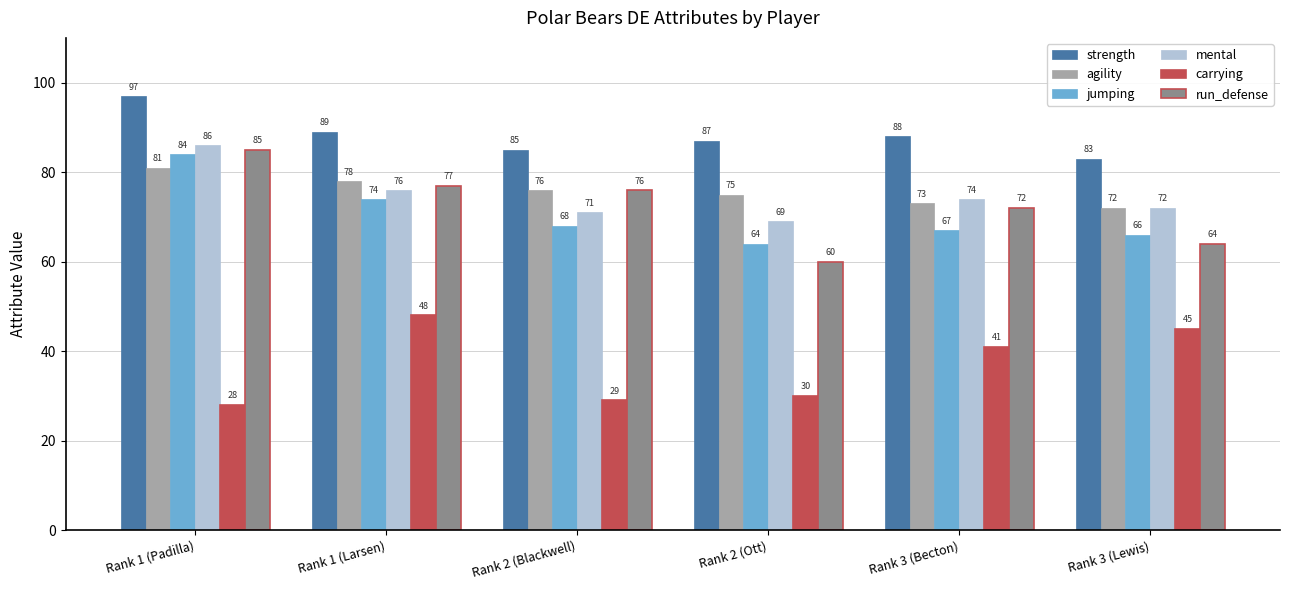

True or false: agility has a value of 29 at Rank 2 (Blackwell).

False